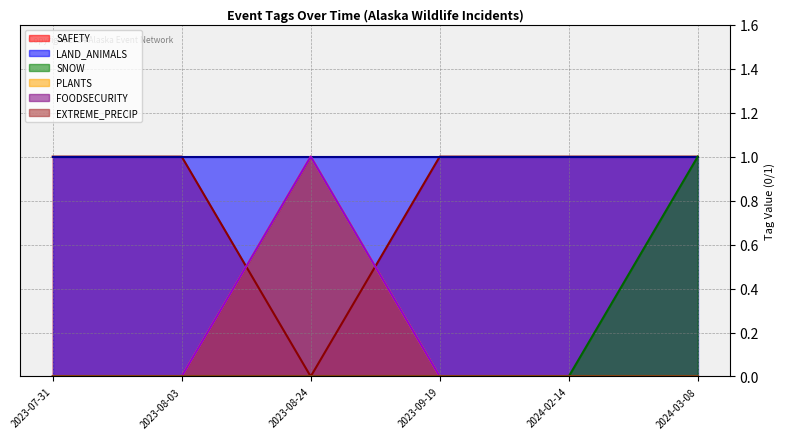

How many values in SNOW are above zero?

1